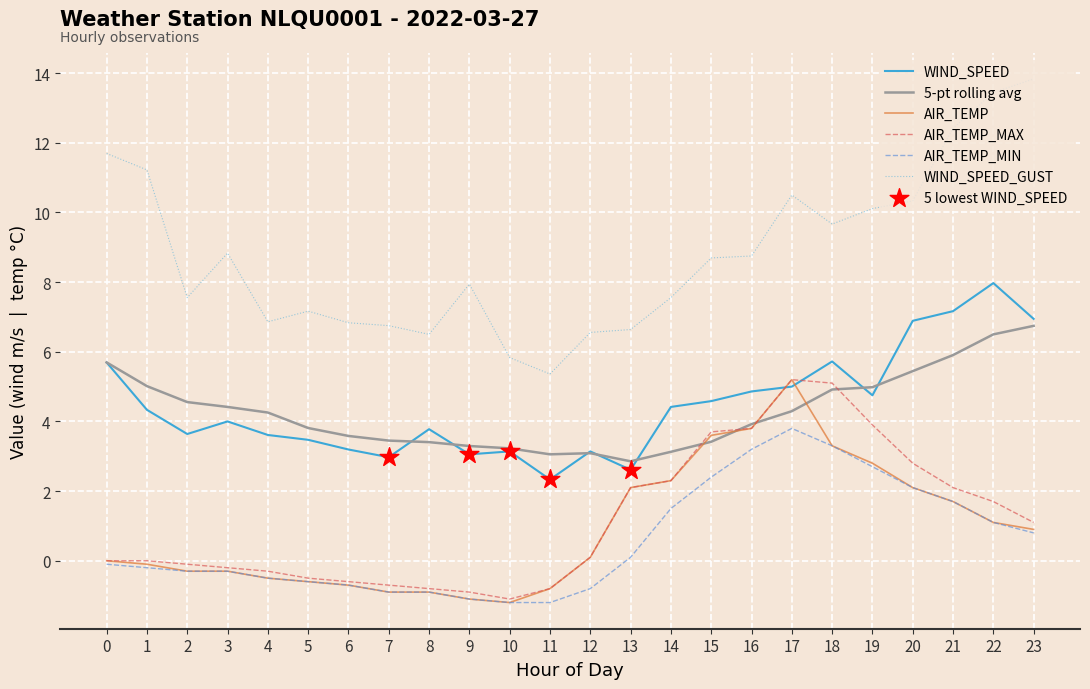

At which category is the sum across all series the highest?

17